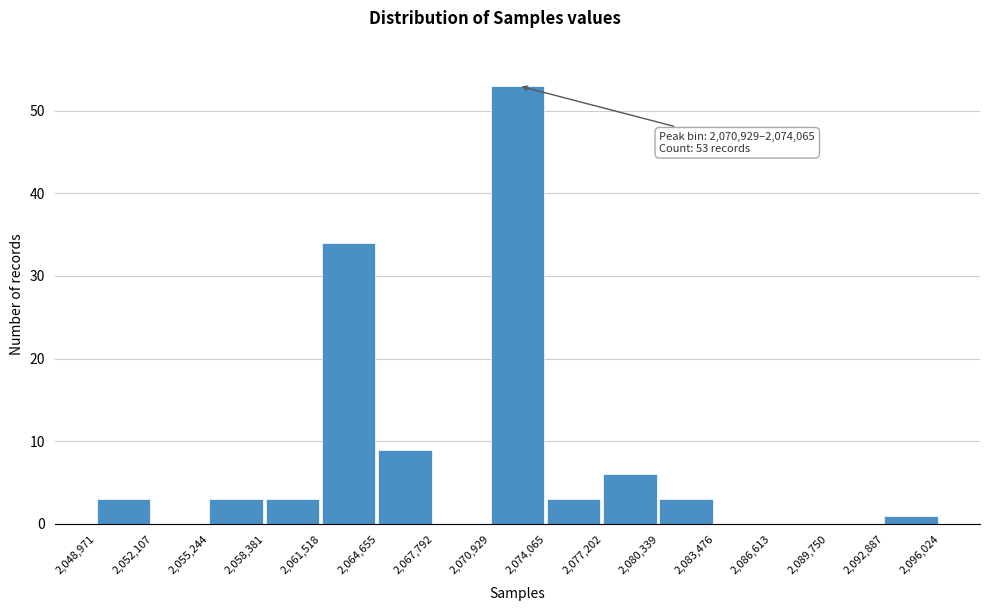

Which range on the x-axis has the tallest bar?

2,070,929 to 2,074,065